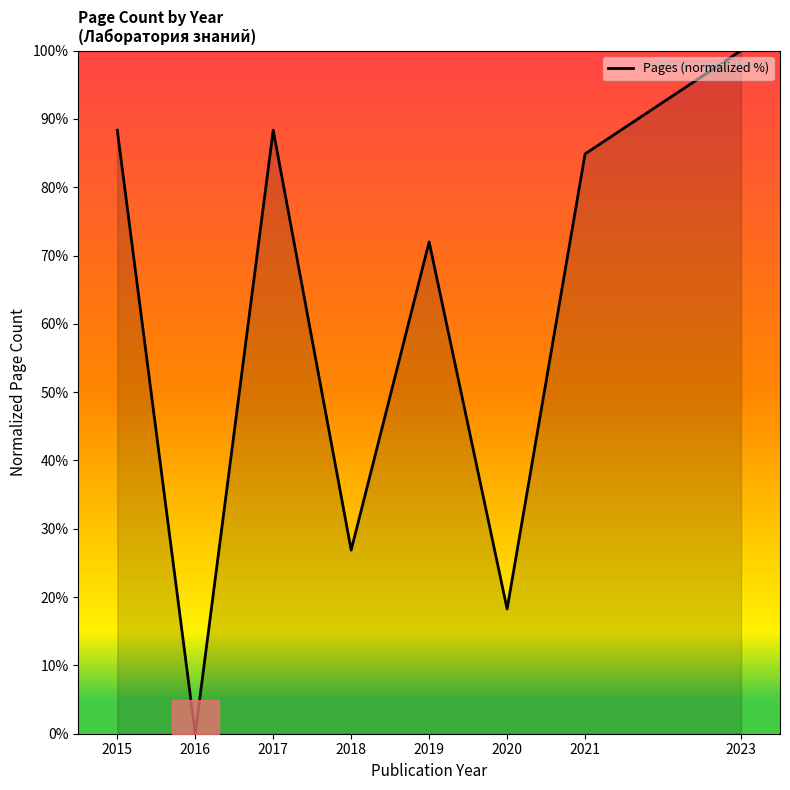

How many distinct data groups are displayed?

1